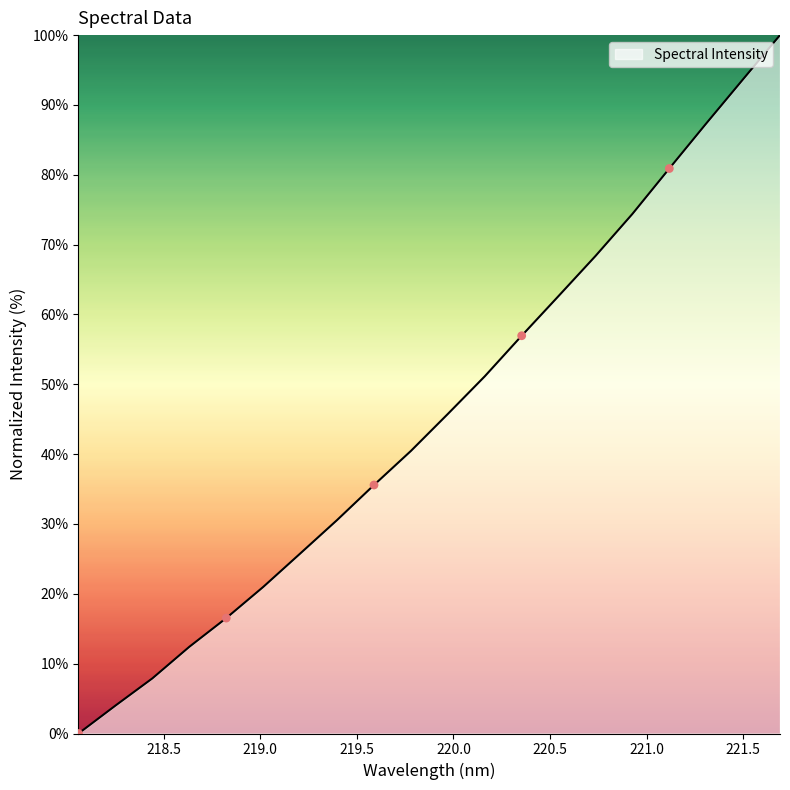

What is the maximum value shown in the chart?

100.0